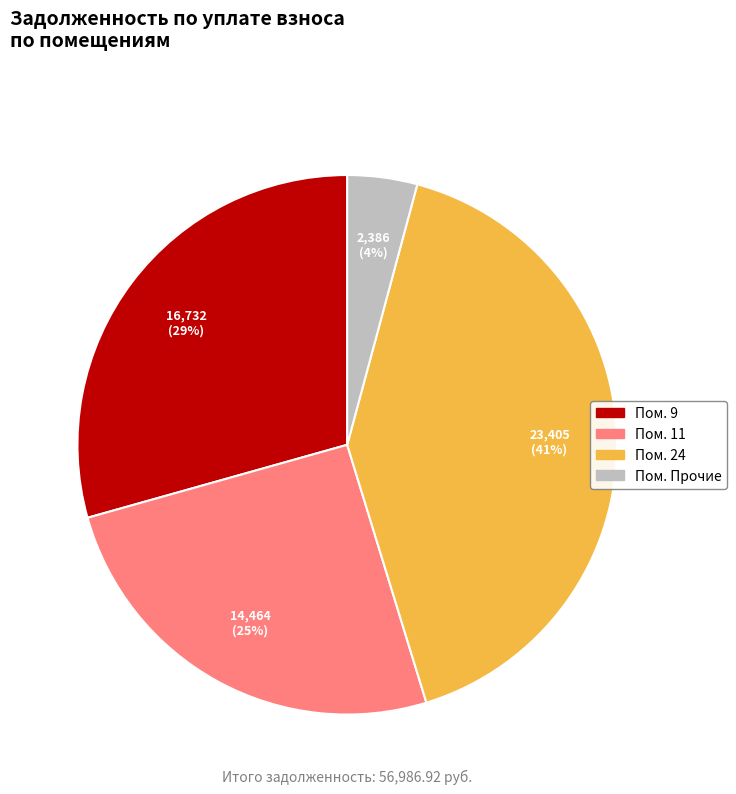

To the nearest percent, what is the average slice percentage?

25%